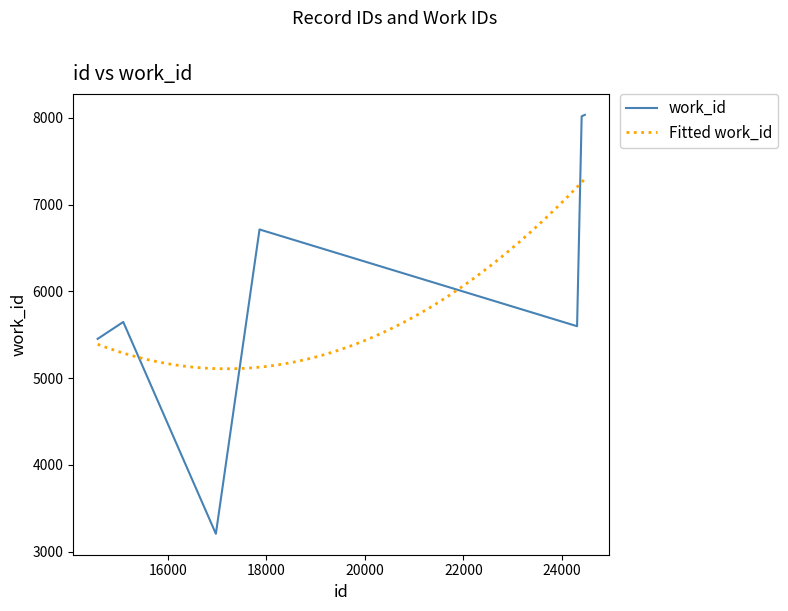

What is the difference between the second highest and second lowest values?

2565